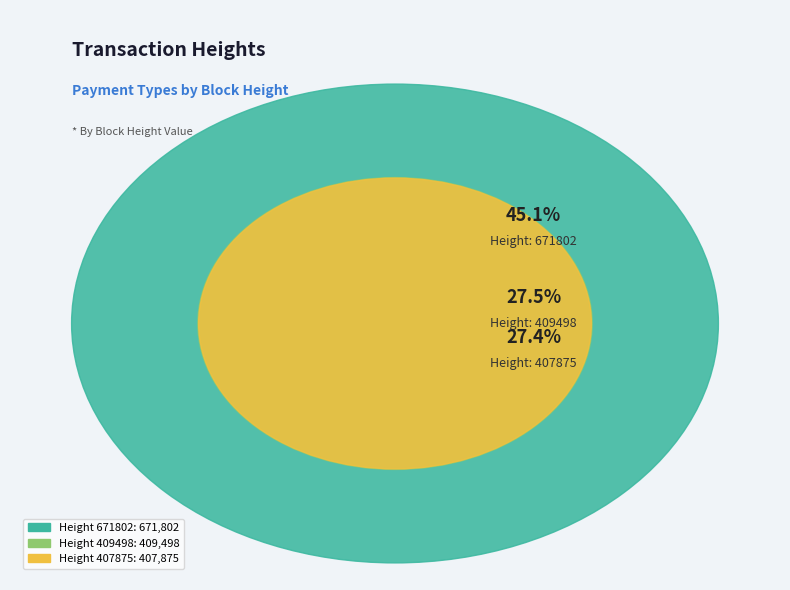

How many segments does this pie chart have?

3